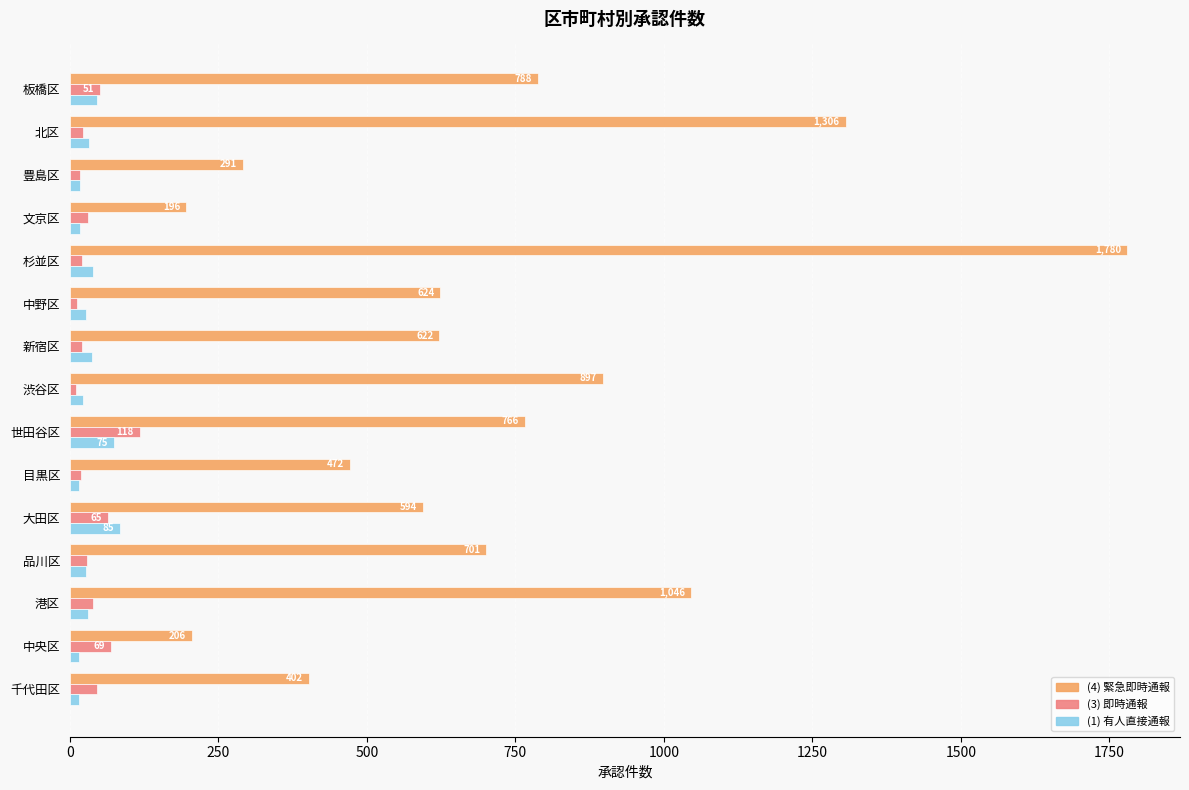

What is the greatest value displayed?

1780